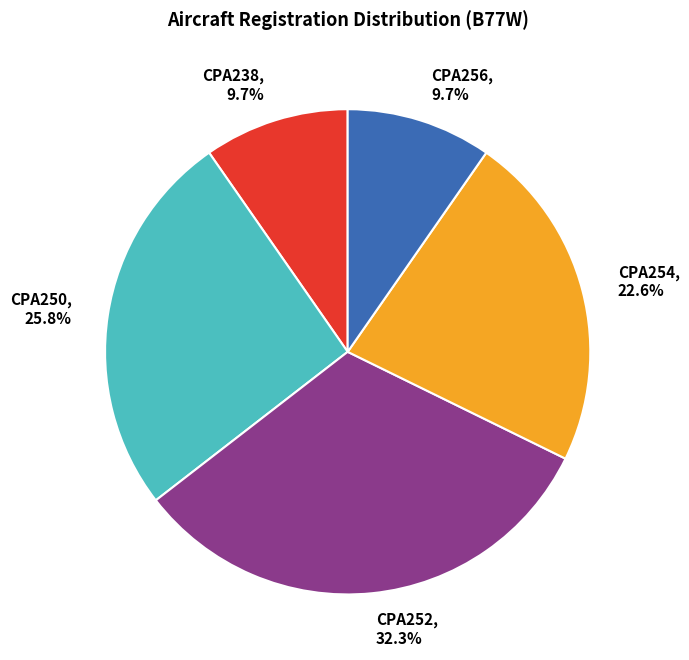

What is the ratio of the value at CPA252 to the value at CPA254?

1.4